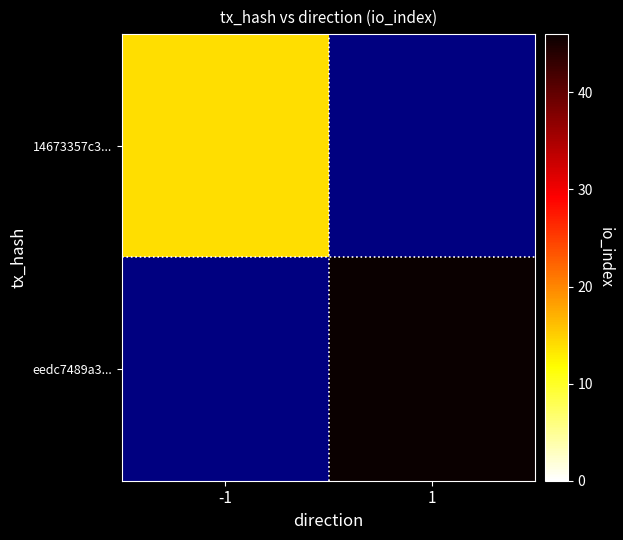

True or false: 14673357c3... has a value of 23.9 at -1.

False